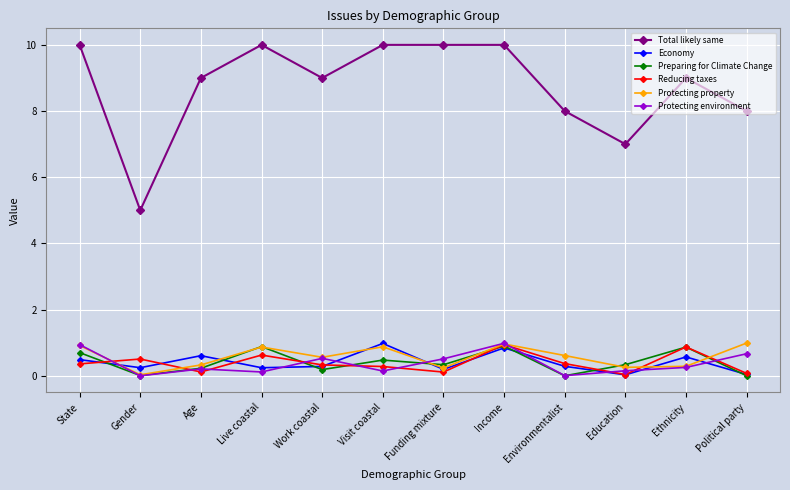

At which category is the sum across all series the highest?

Income